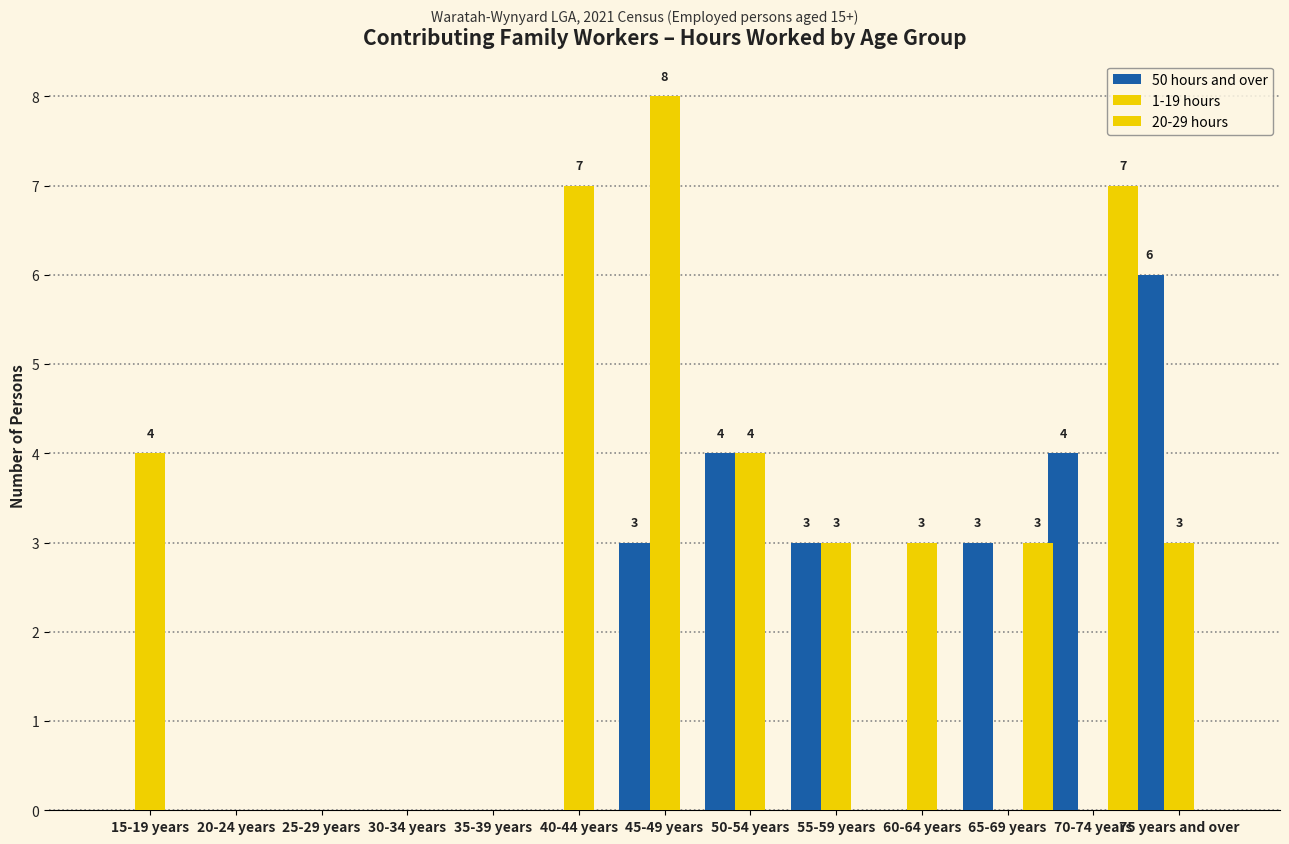

Is the value of 1-19 hours at 40-44 years greater than the value of 50 hours and over at 60-64 years?

Yes